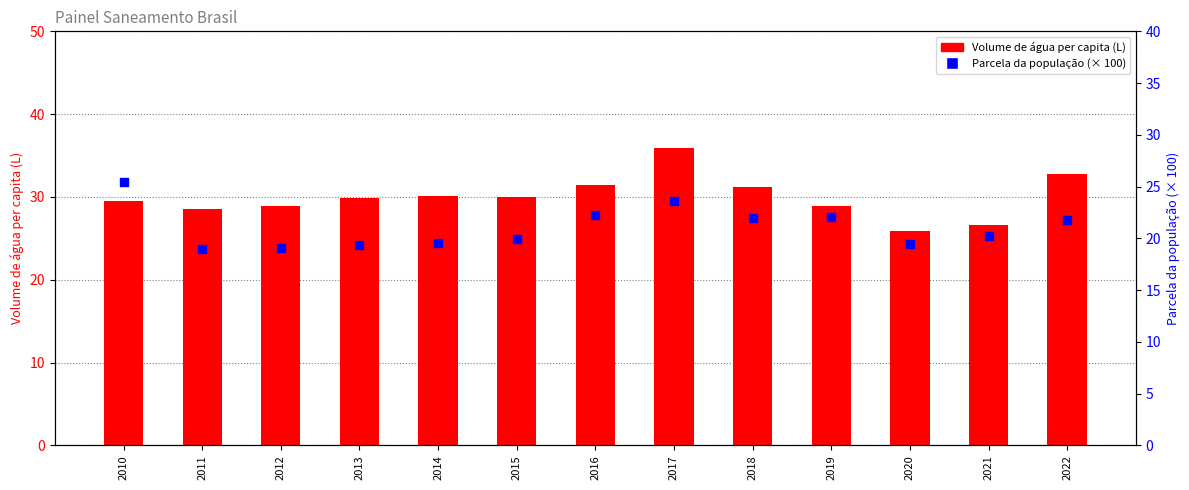

Which series reaches the maximum Y coordinate?

Volume de água per capita (L)